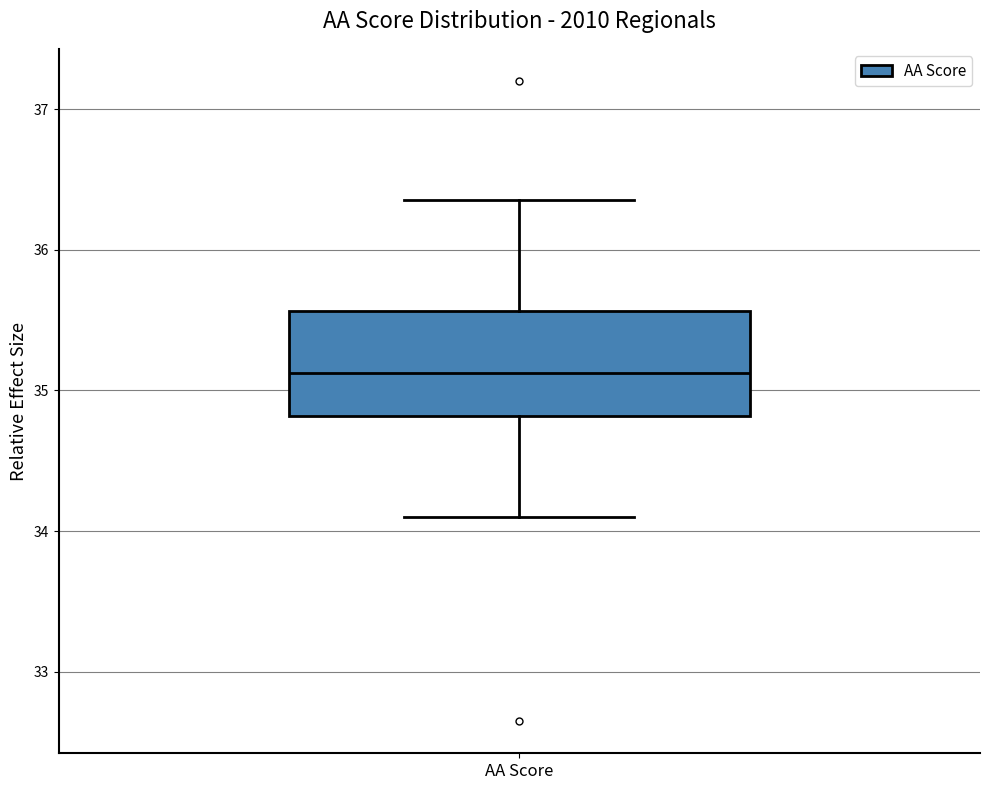

Where is the upper edge of the box for AA Score on the y-axis? The values are not printed on the chart, so give them approximately, as read against the axis.

35.6